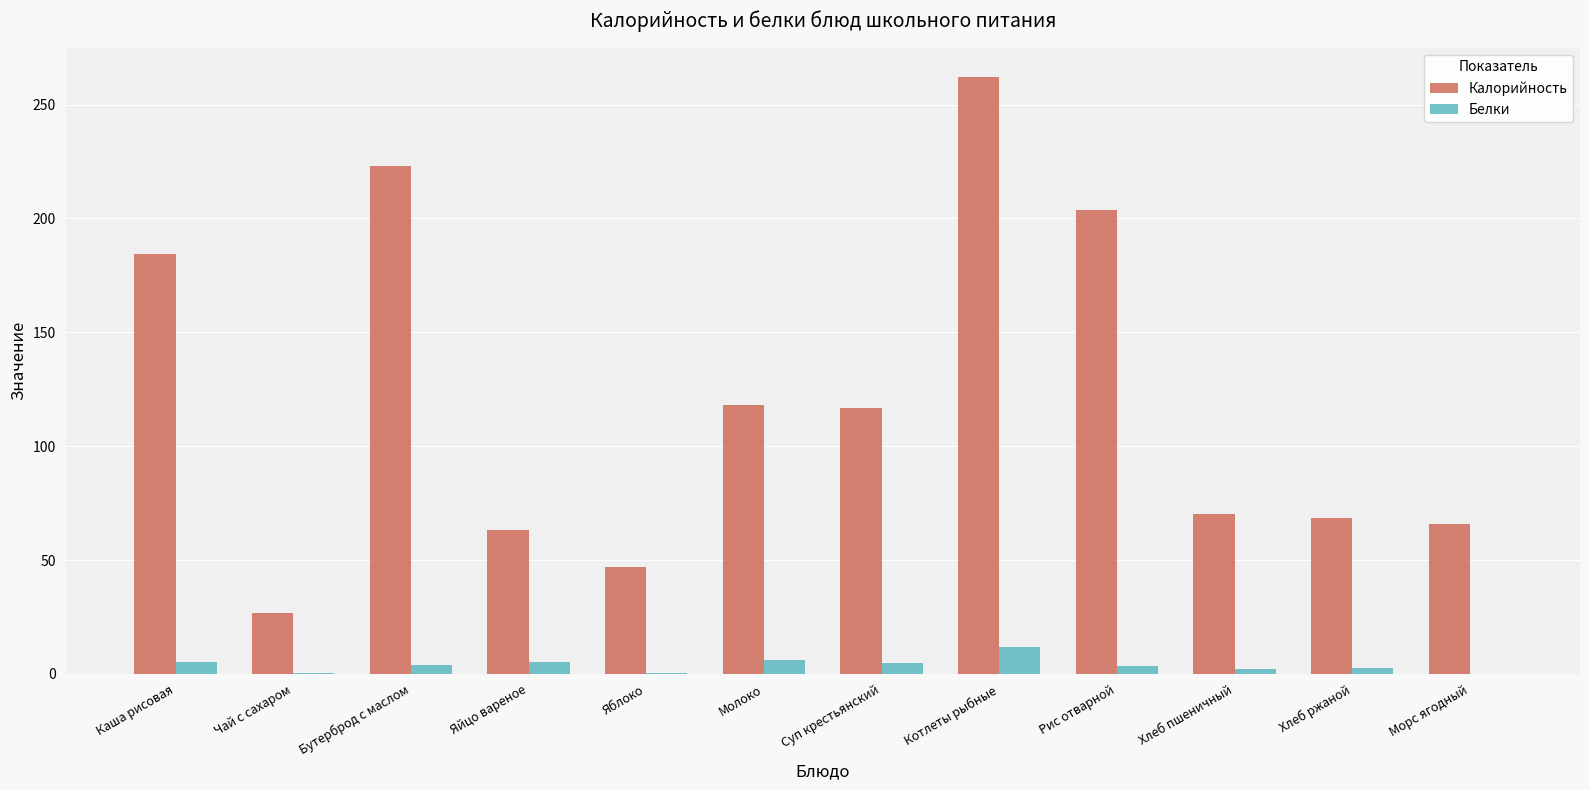

What is the maximum value shown in the chart?

261.9